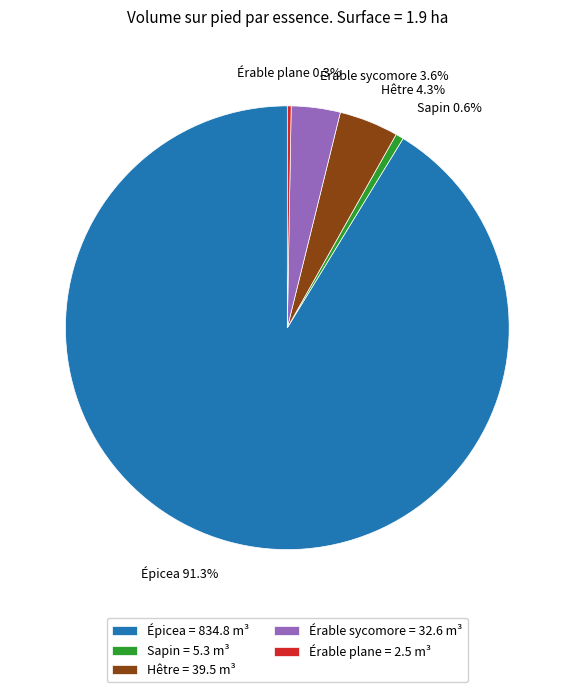

How much of the chart is everything except Érable sycomore = 32.6 m³?

96.4%